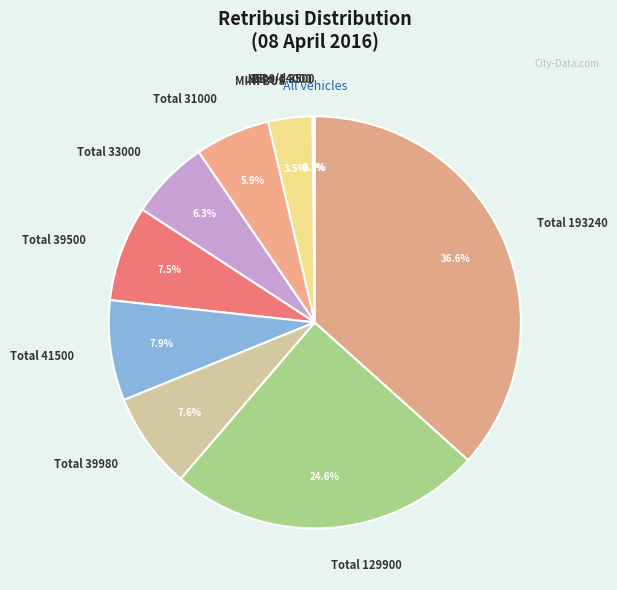

Approximately how many times larger is the value at MINI BUS compared to Total 31000?

0.6